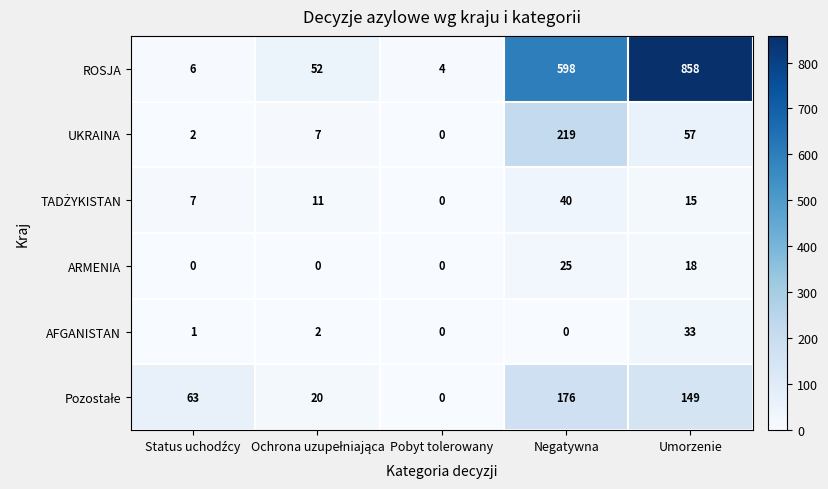

At how many categories does at least one series exceed 54?

3